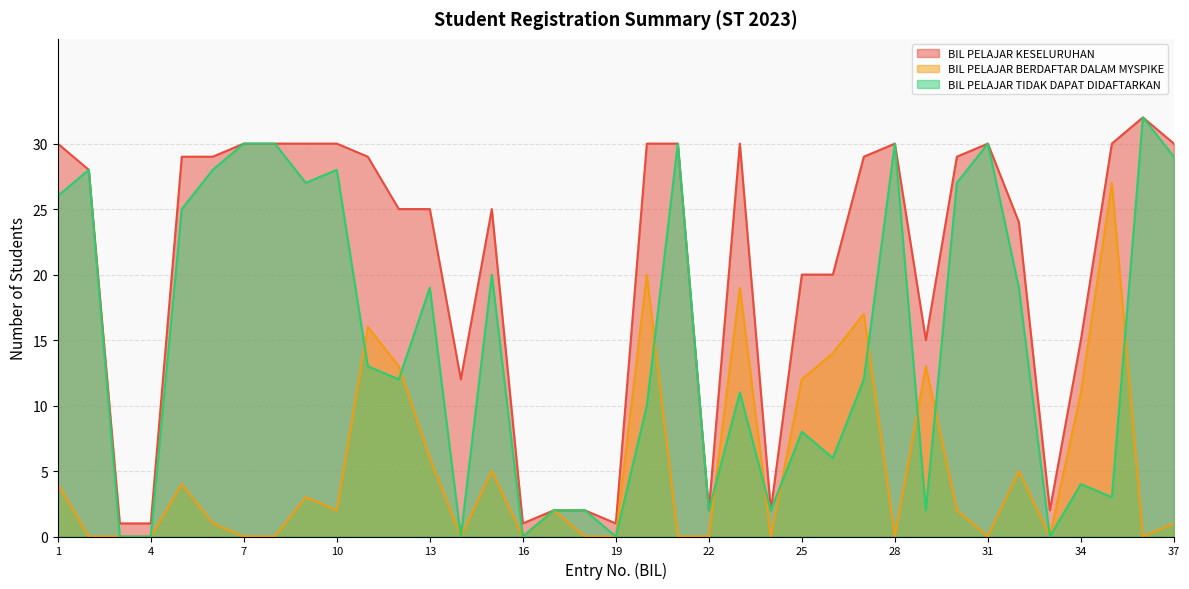

Between 19 and 35, which is larger?

35